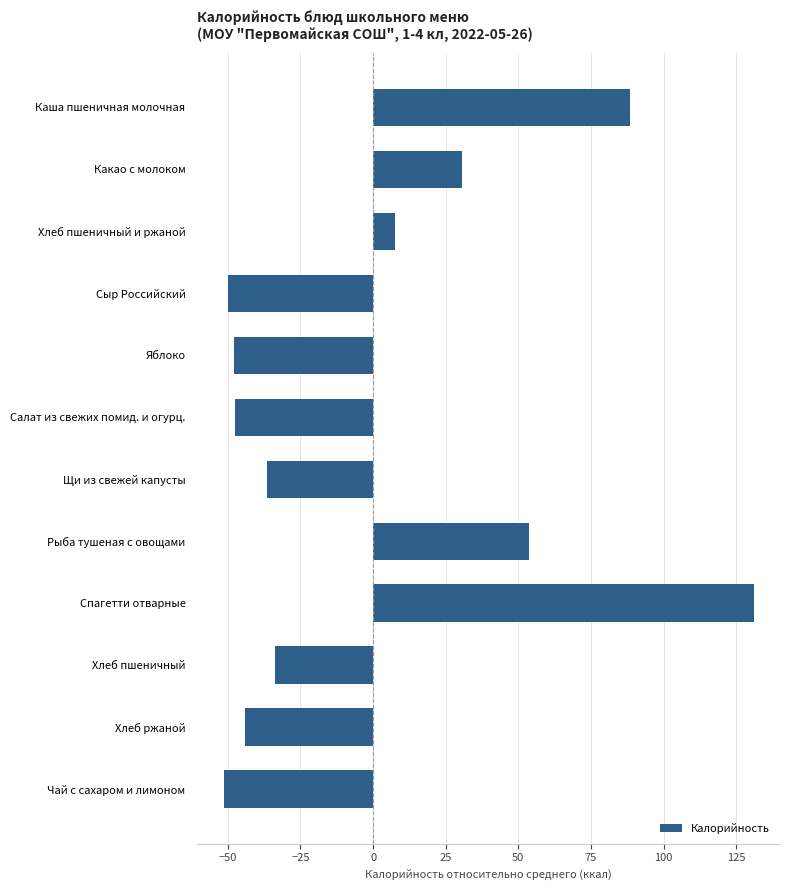

Where is the data nearest to the value 39?

Какао с молоком